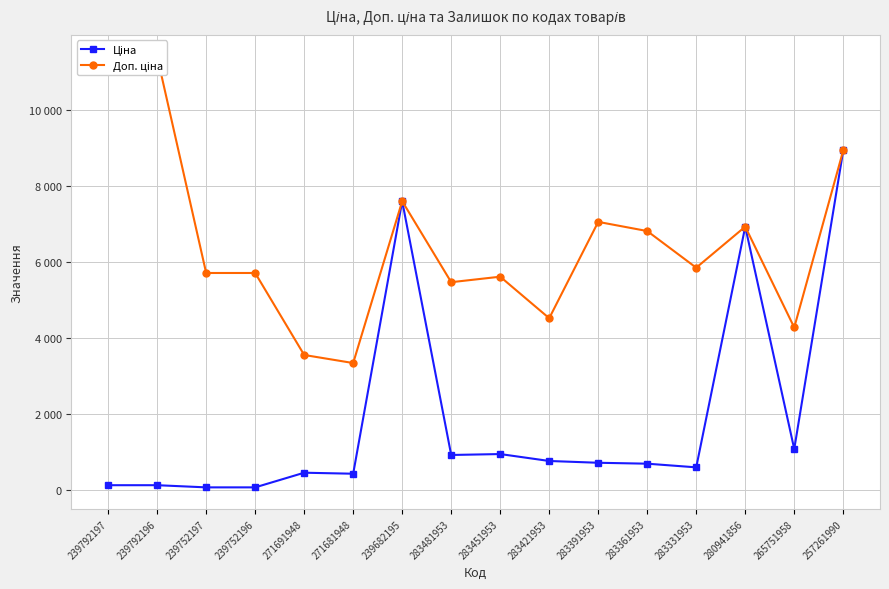

At which category is the sum across all series the highest?

257261990